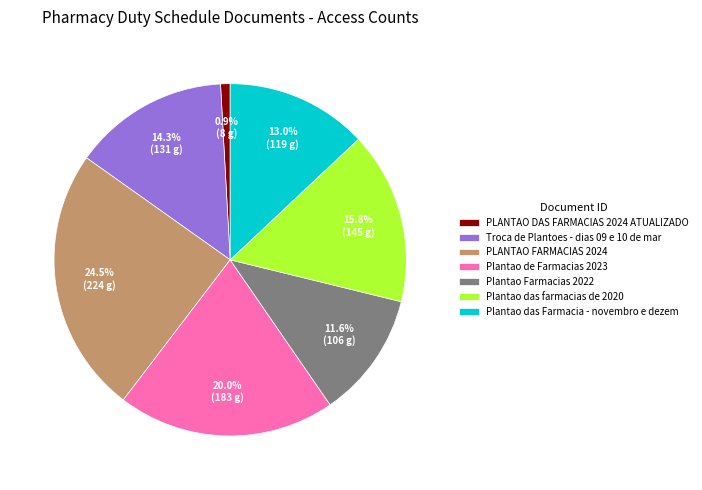

Is there a majority slice in this chart?

No